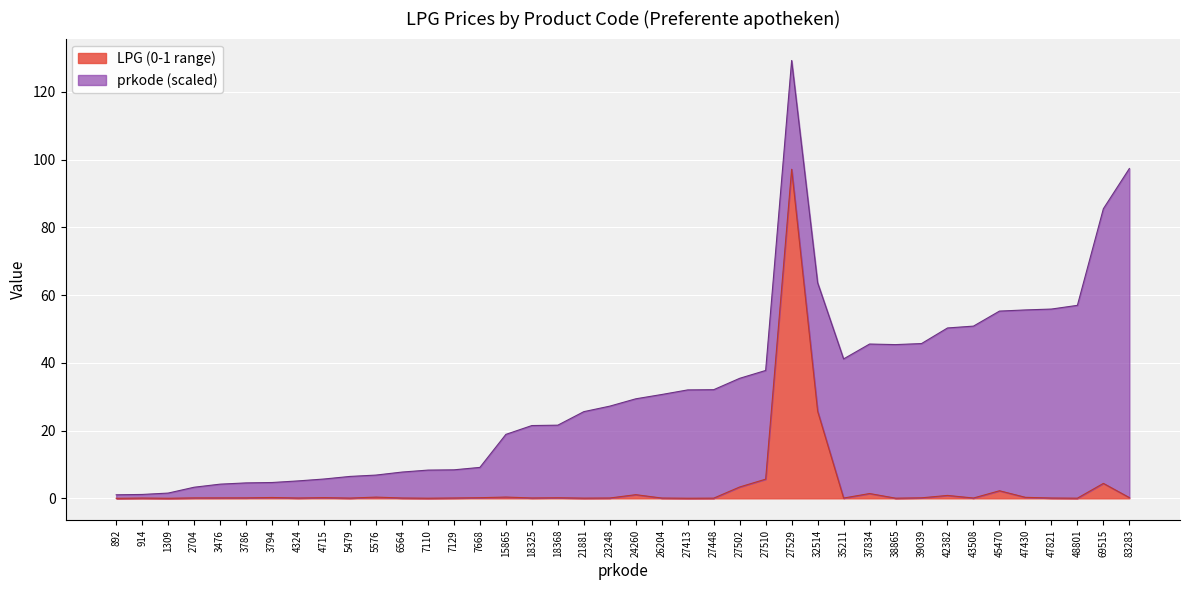

Does the chart display data point markers on the line(s)?

No